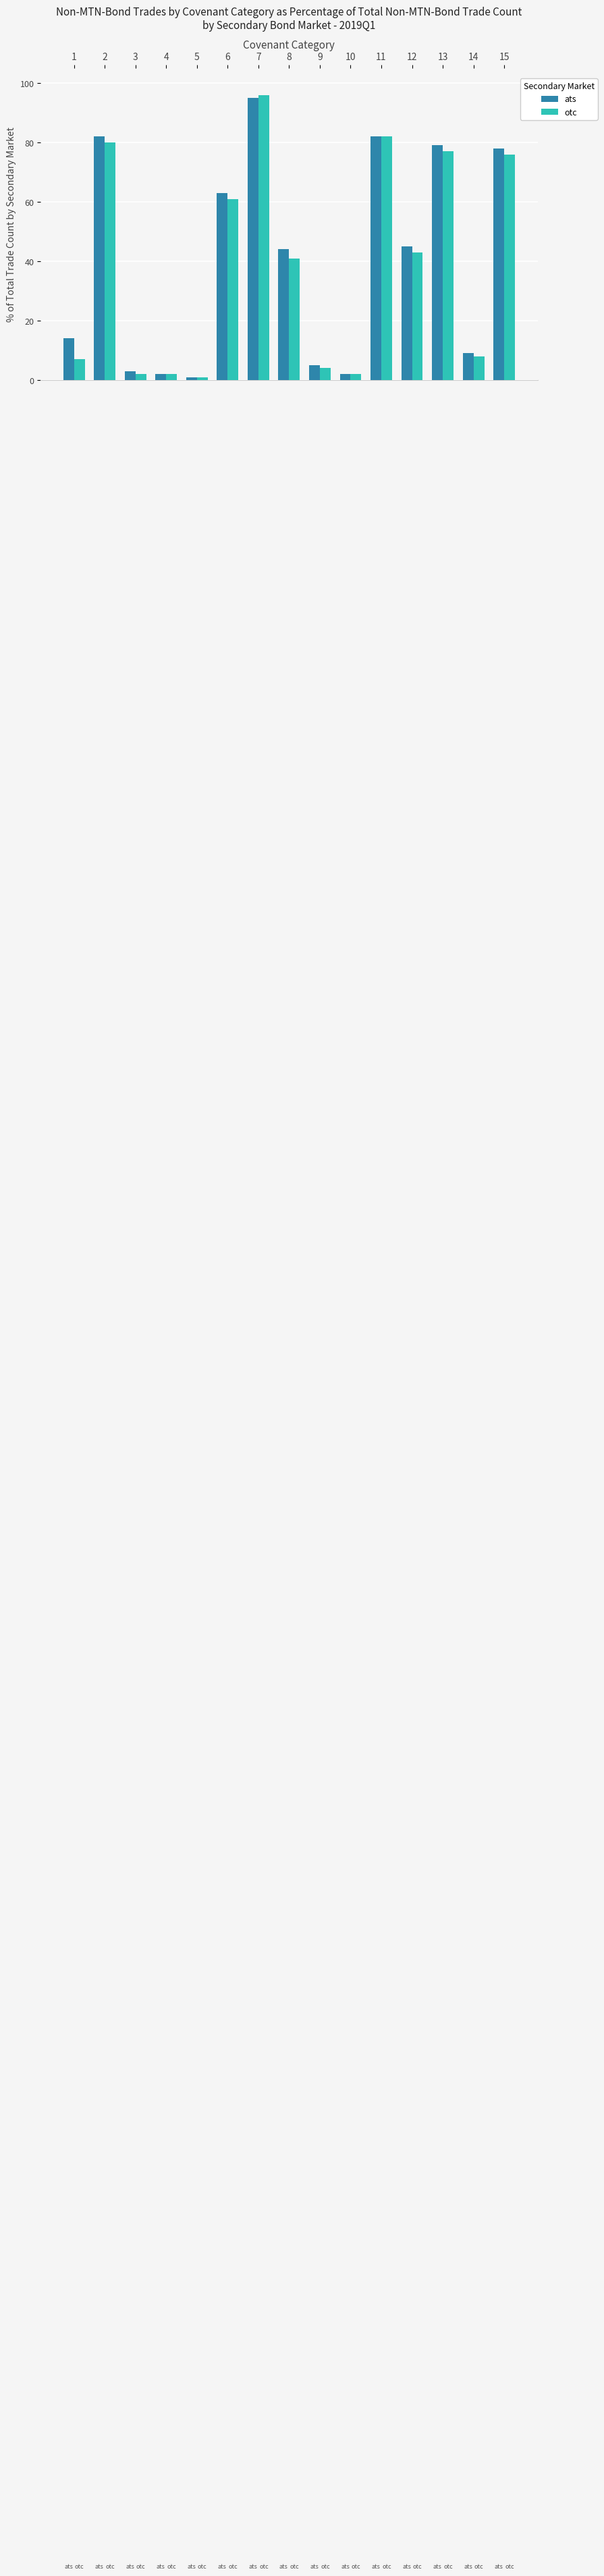

How many bars are there in total?

30